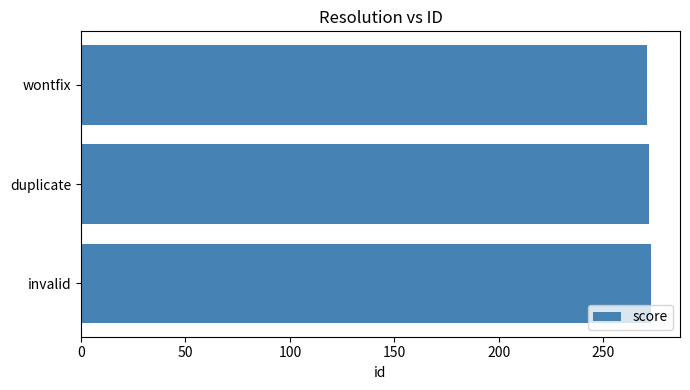

Read the value at wontfix.

271